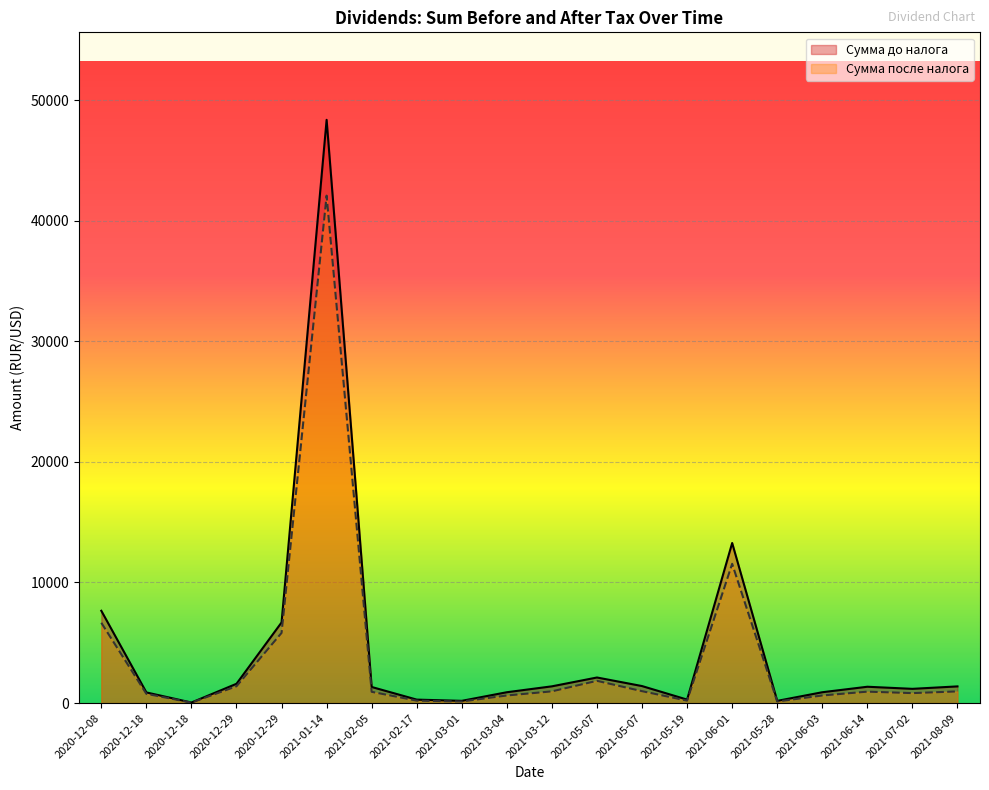

Is the value of Сумма после налога at 2021-05-07 greater than the value of Сумма до налога at 2021-08-09?

Yes